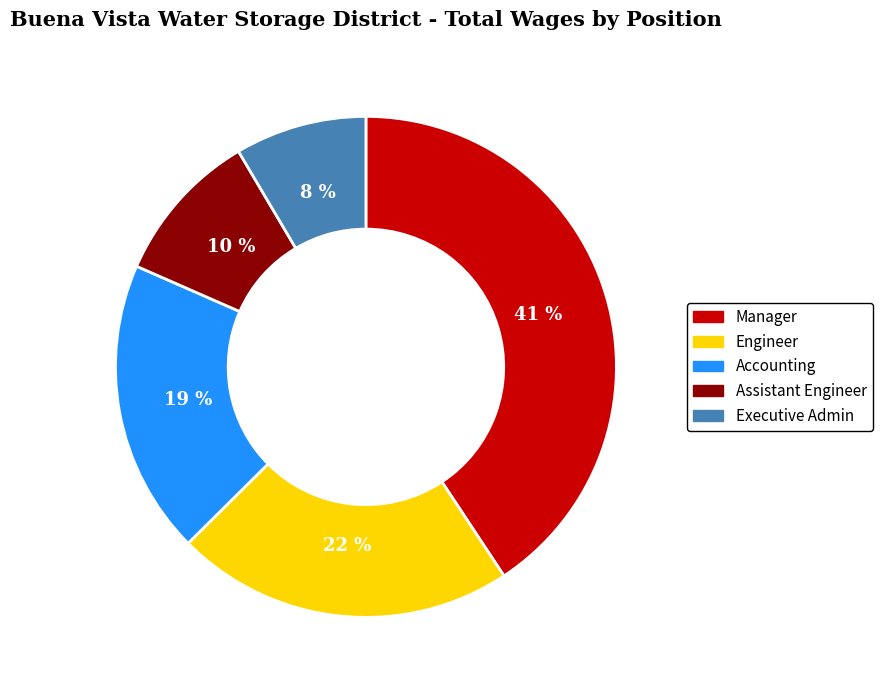

Which category has the biggest portion of the pie?

Manager